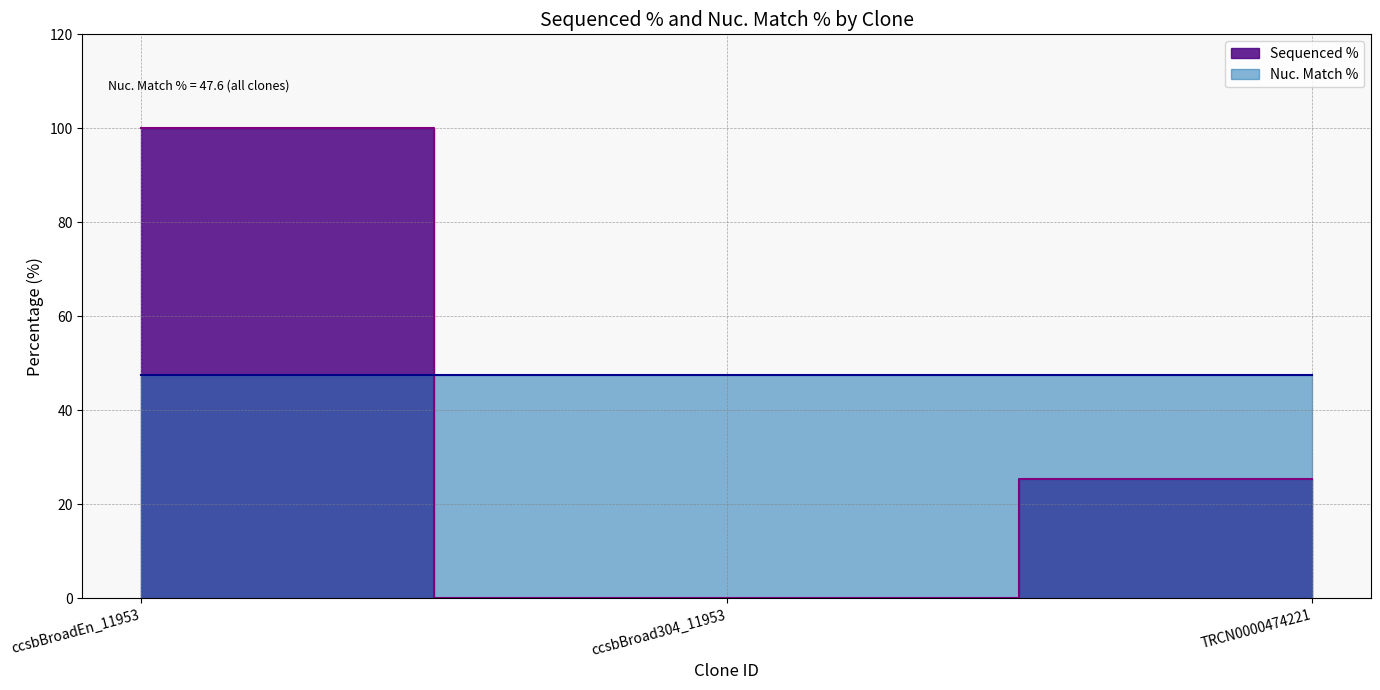

At which category does the chart reach its peak across all series?

ccsbBroadEn_11953